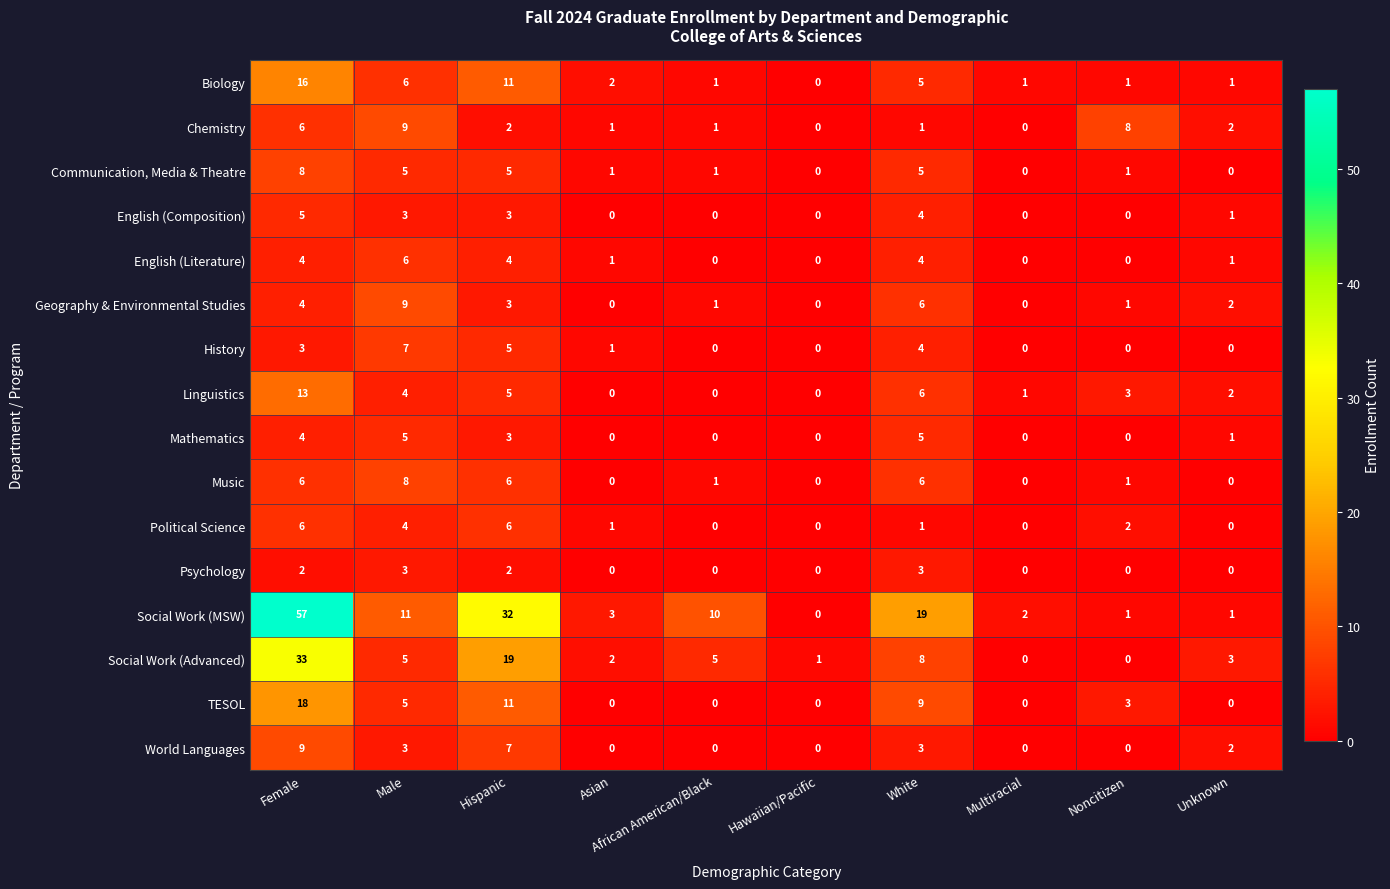

What is the spread (max minus min) of values at White?

18